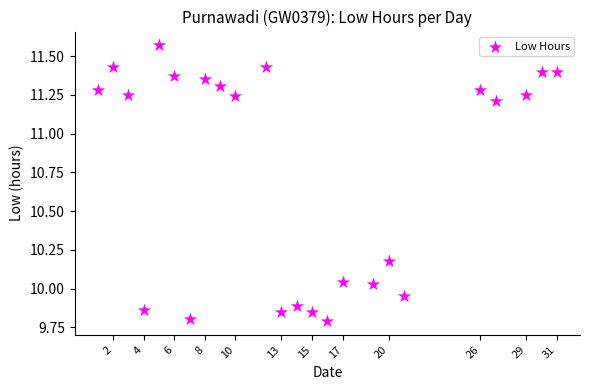

What is the range of X values (max minus min)?

30.0